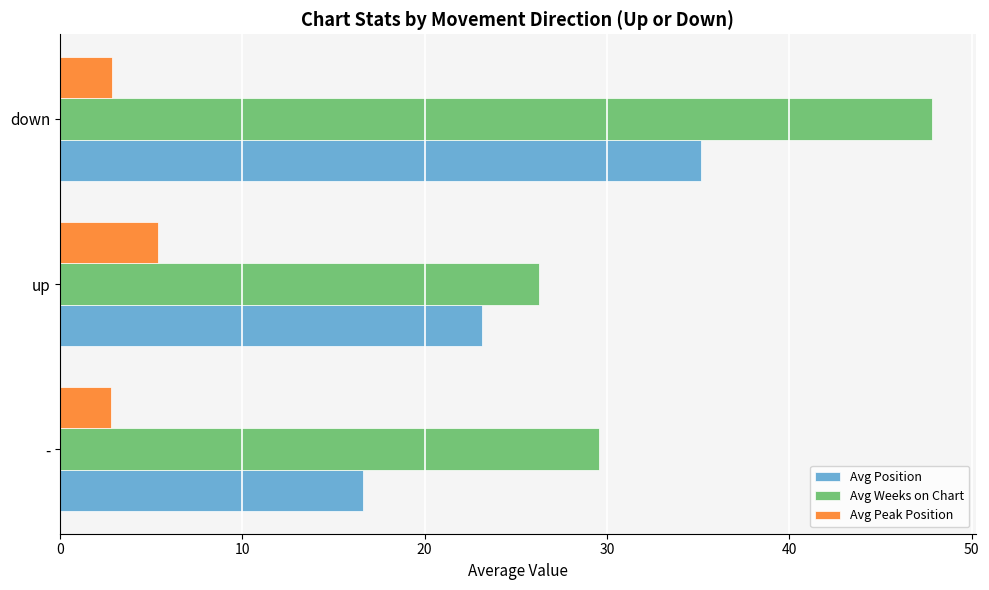

How many data points does each series have?

3